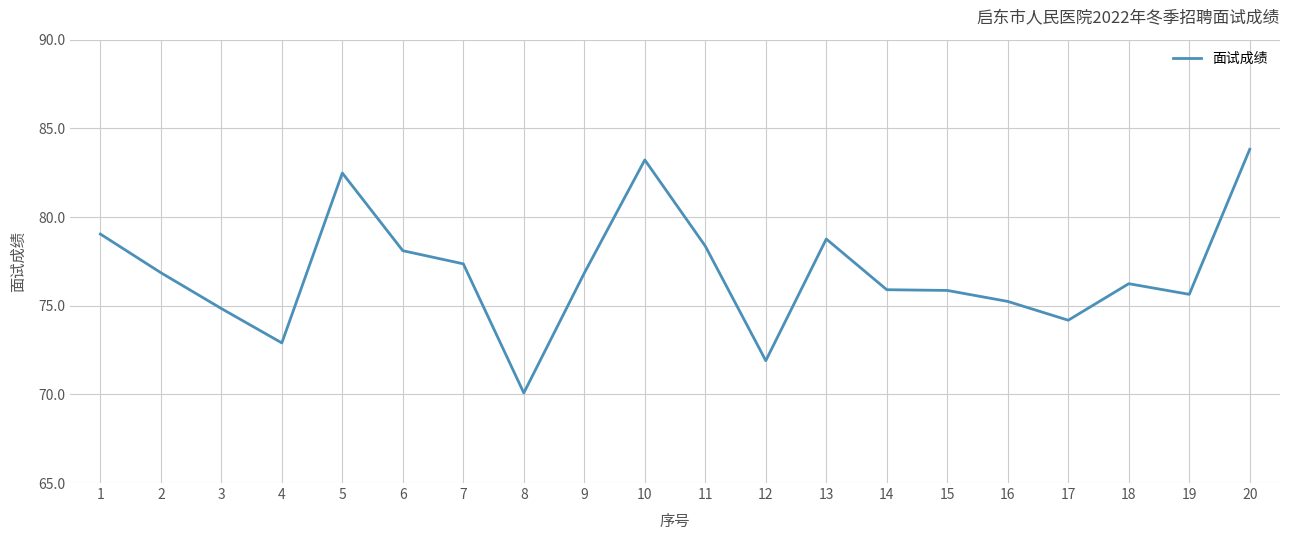

Which has a higher value, 6 or 12?

6